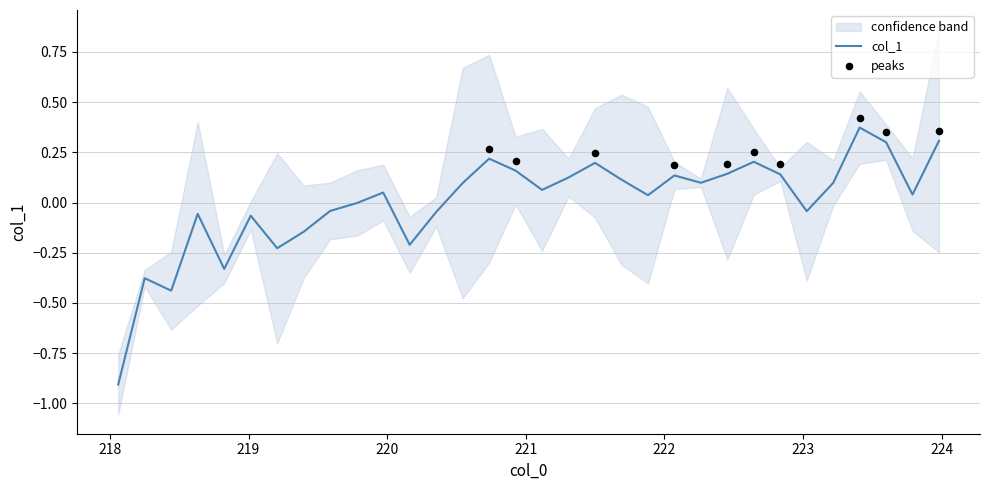

Which has a higher value, 223.7895 or 218.2508?

223.7895